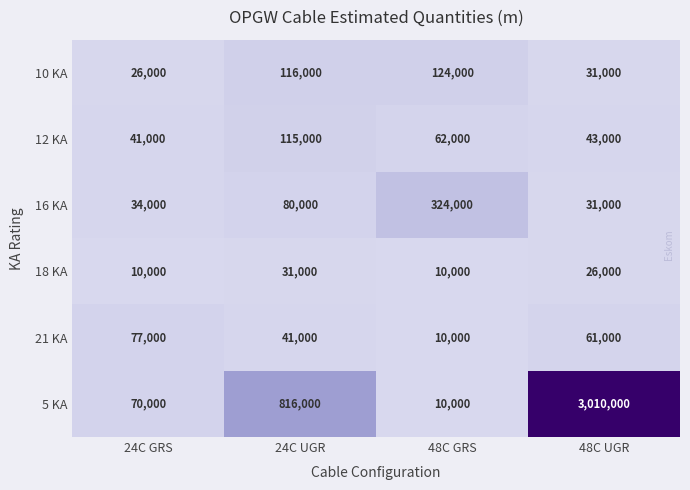

Which series has the largest range (max minus min)?

5 KA